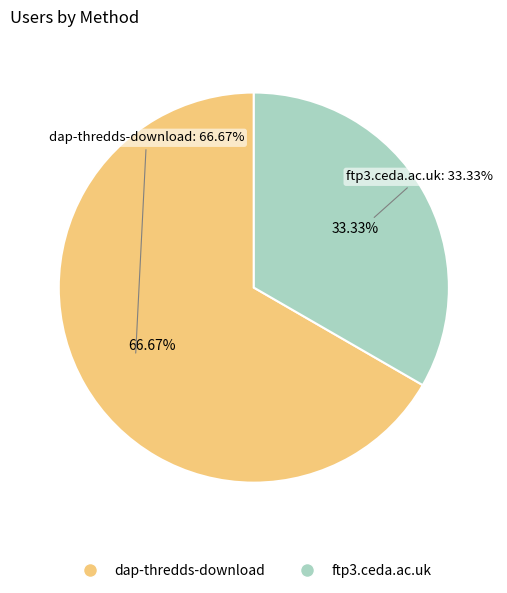

True or false: dap-thredds-download accounts for 67% of the total.

True